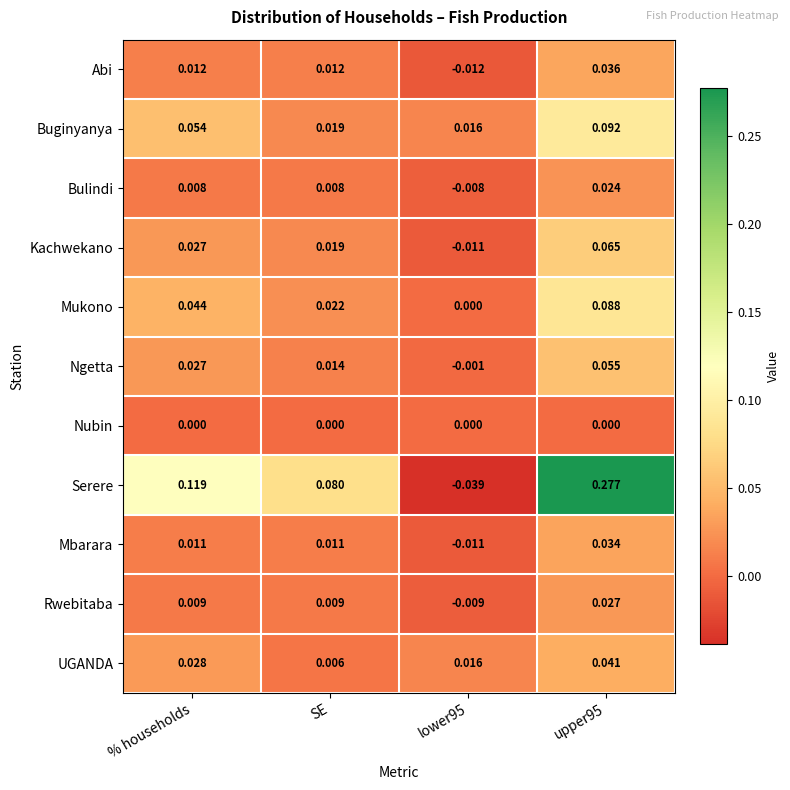

Which series changed the most between SE and upper95?

Serere